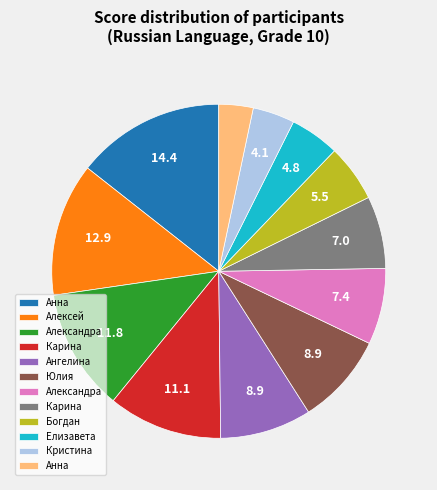

Is there a majority slice in this chart?

No